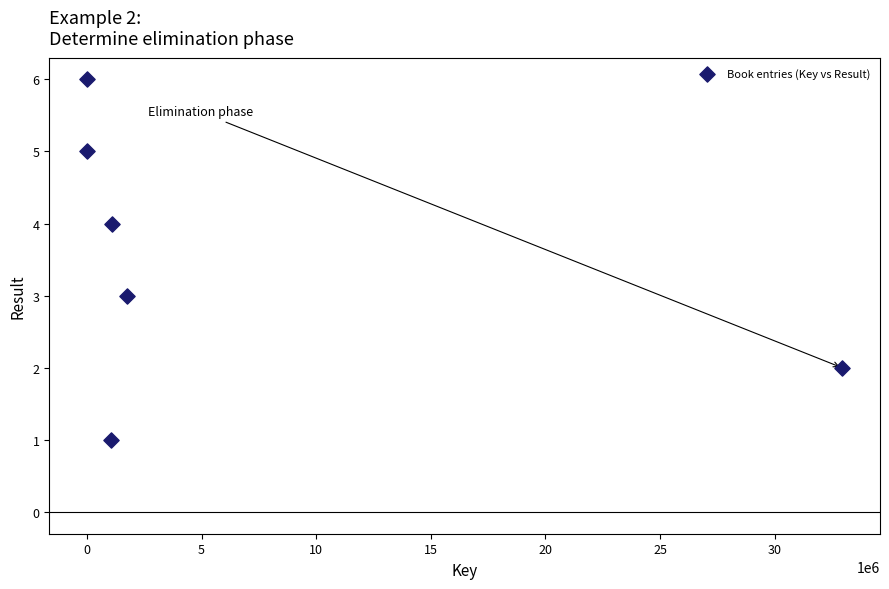

What is the range of X values (max minus min)?

32938736